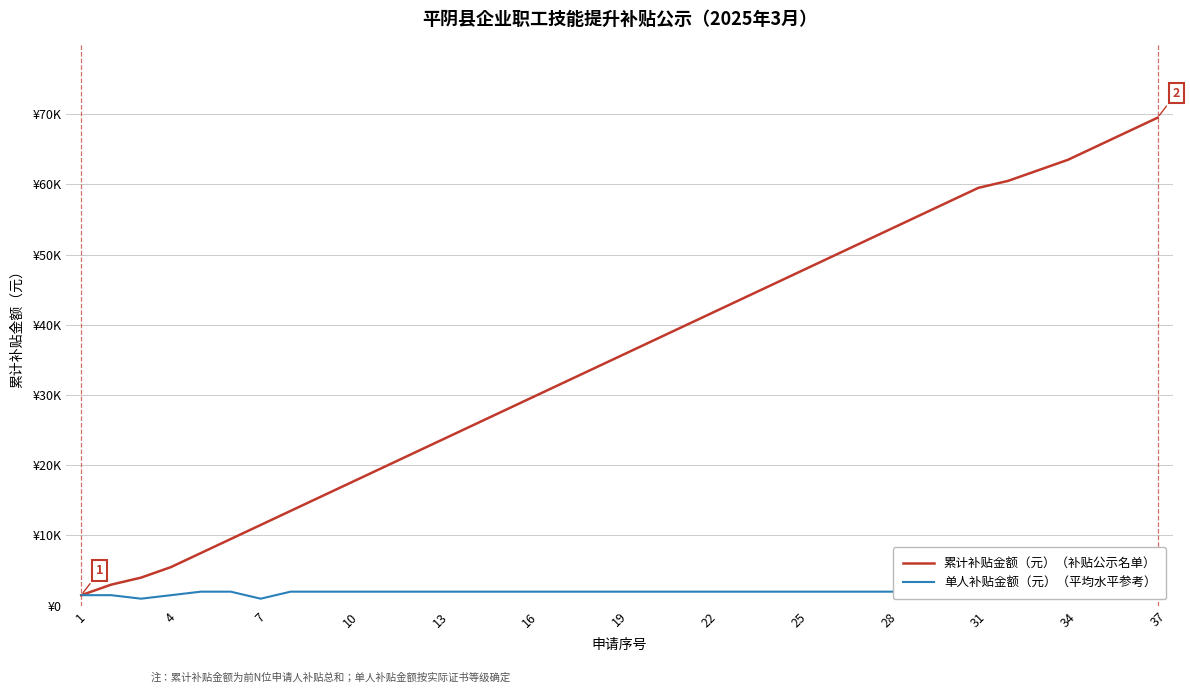

At which label does 单人补贴金额（元）（平均水平参考） reach its minimum?

7